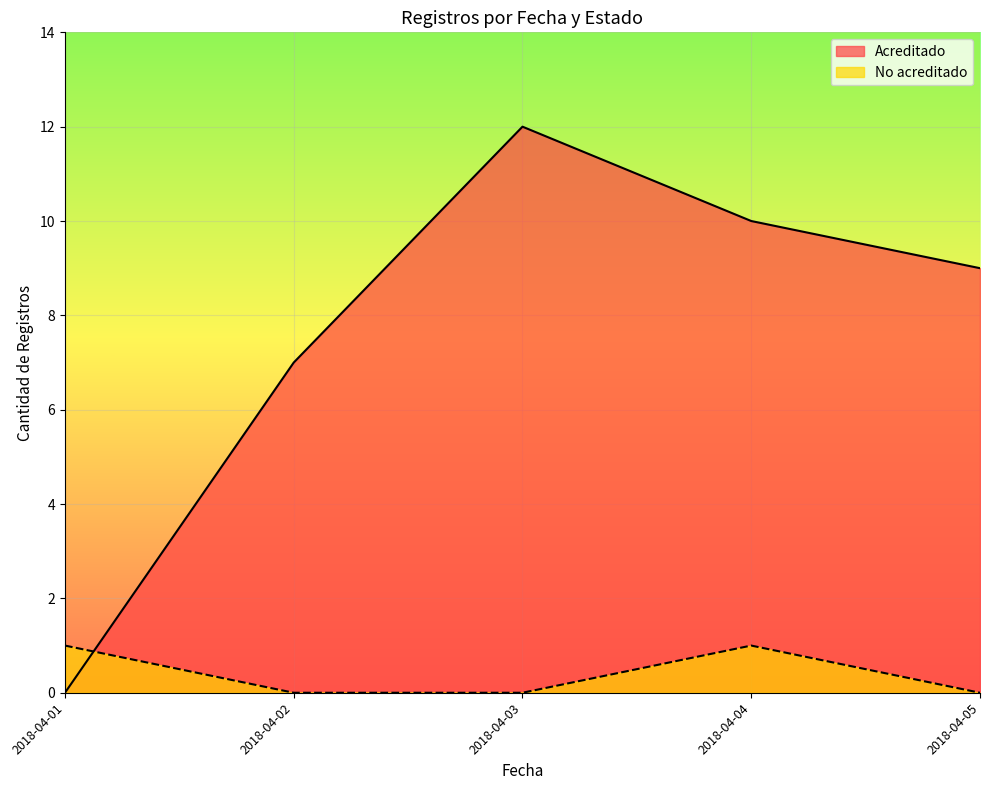

Which label corresponds to the largest value in the chart?

2018-04-03